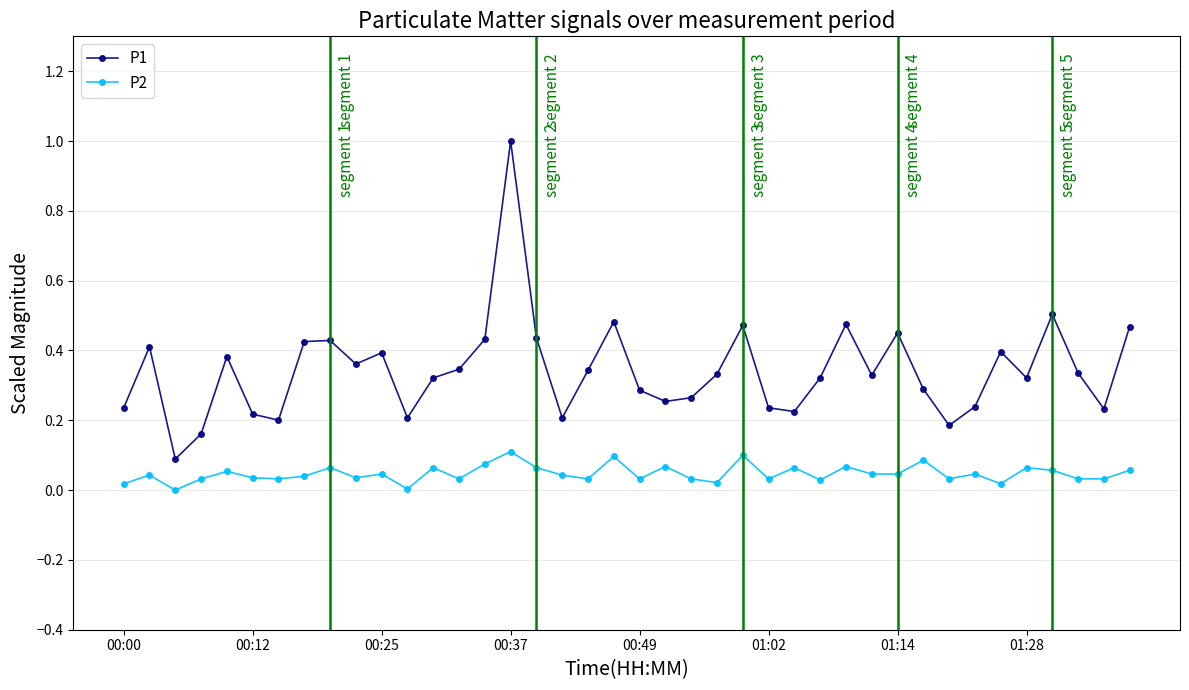

Count the number of data series in this chart.

2